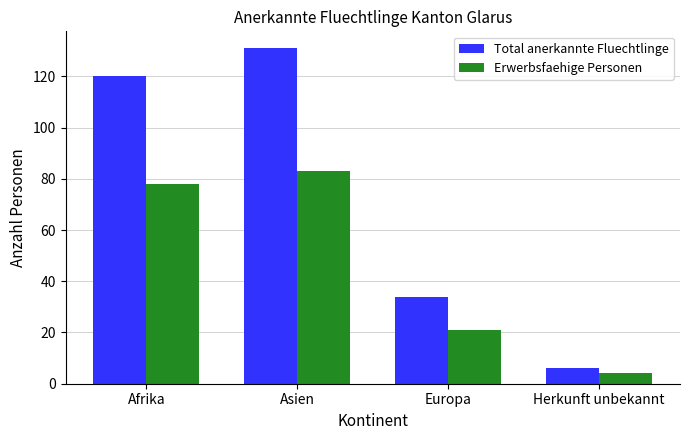

Read the Erwerbsfaehige Personen value at Herkunft unbekannt.

4